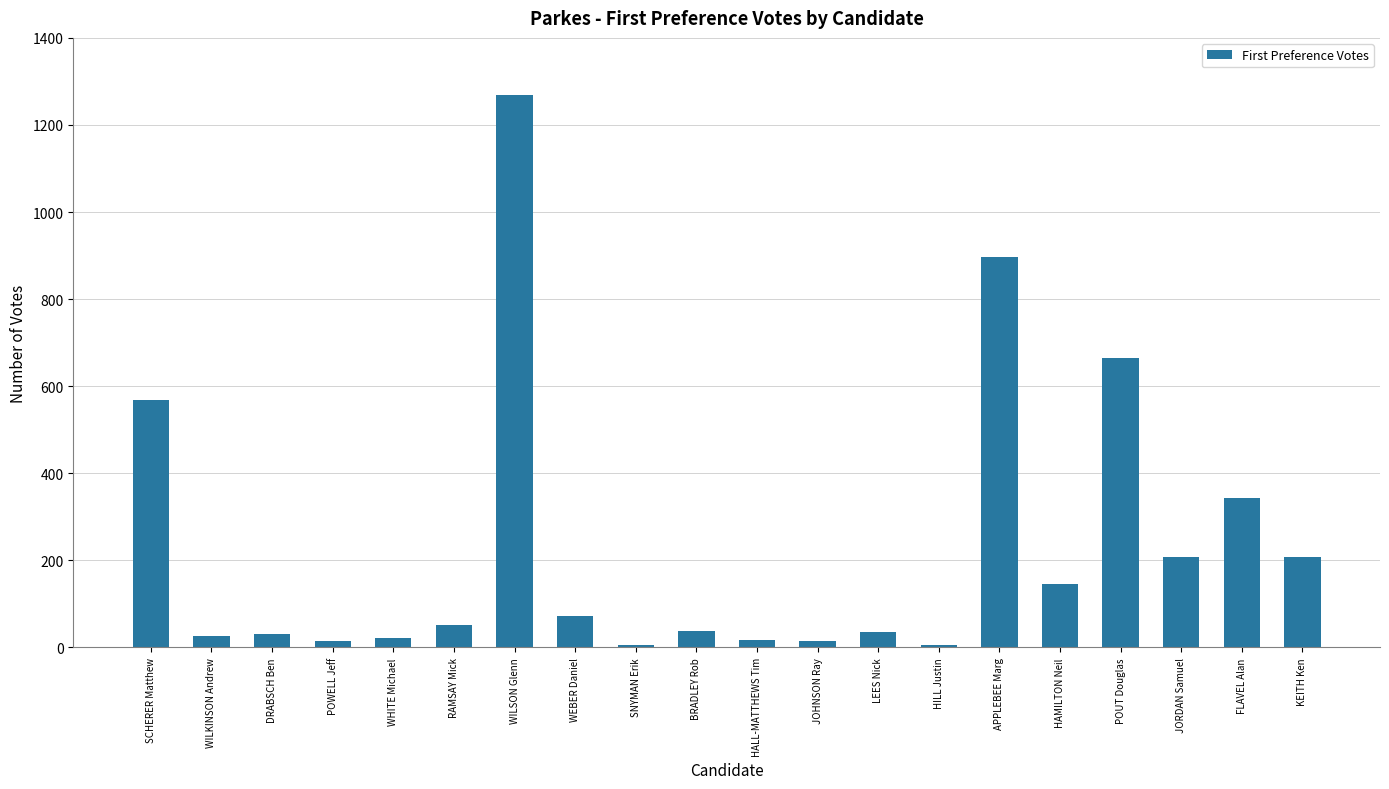

Are the bars horizontal?

No